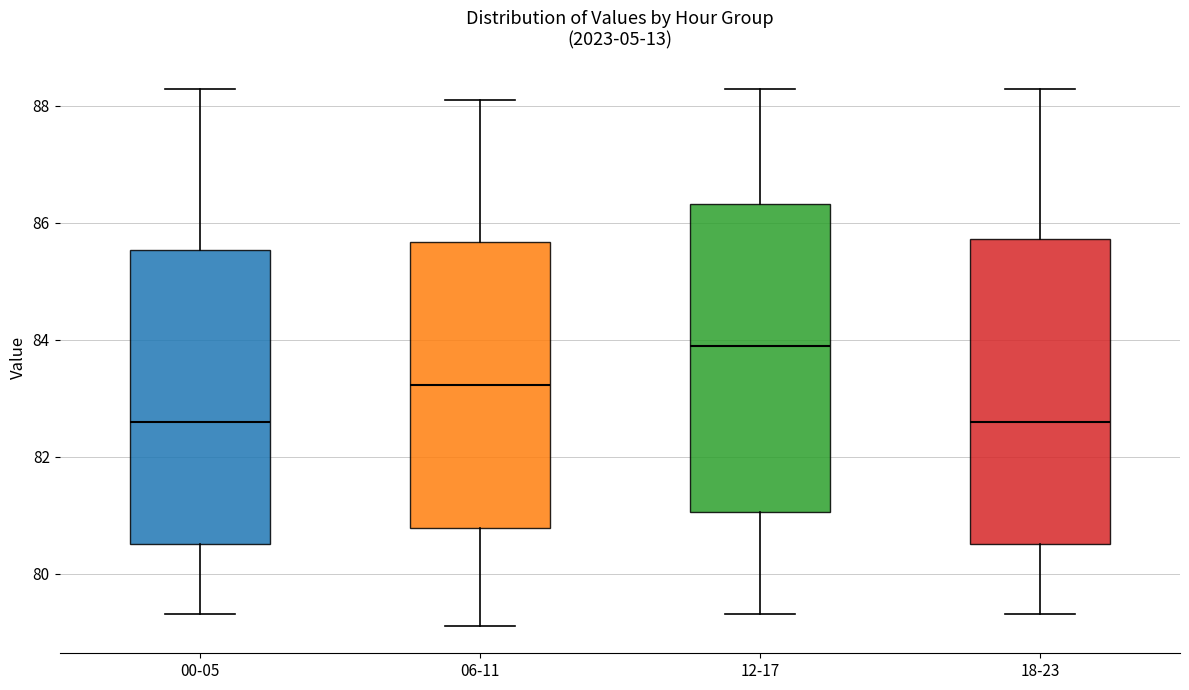

Reading left to right, transcribe this box plot: for each box, give where its median line is, the range the box spans, and where its two whiskers end, as read against the y-axis. The values are not printed on the chart, so give them approximately, as read against the axis.

00-05: median 82.6, box 80.6 to 85.6, whiskers 79.4 to 88.2
06-11: median 83.2, box 80.8 to 85.6, whiskers 79.2 to 88.2
12-17: median 83.8, box 81.0 to 86.4, whiskers 79.4 to 88.2
18-23: median 82.6, box 80.6 to 85.8, whiskers 79.4 to 88.2